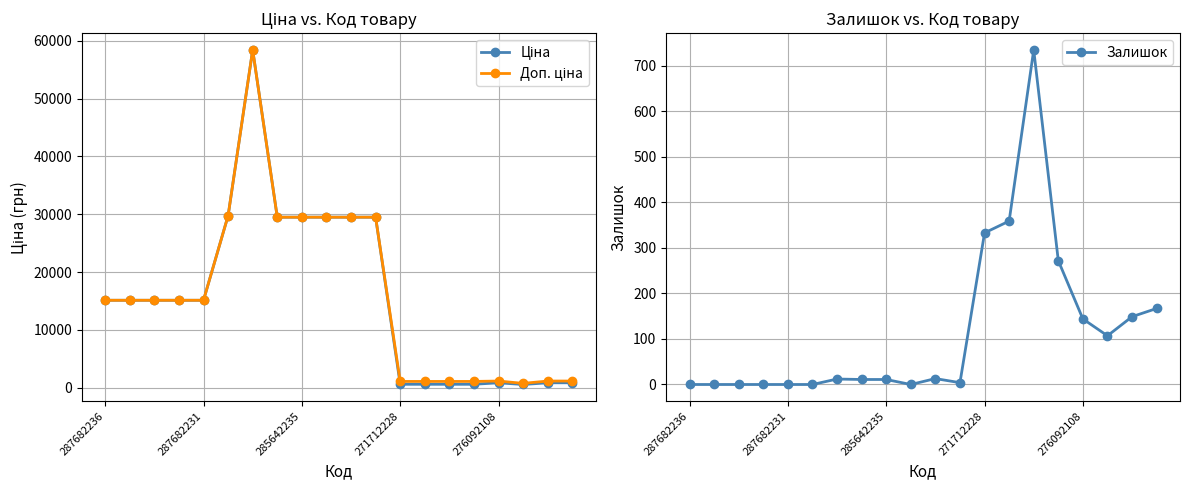

Is it true that Ціна equals 869.2 at 15?

False